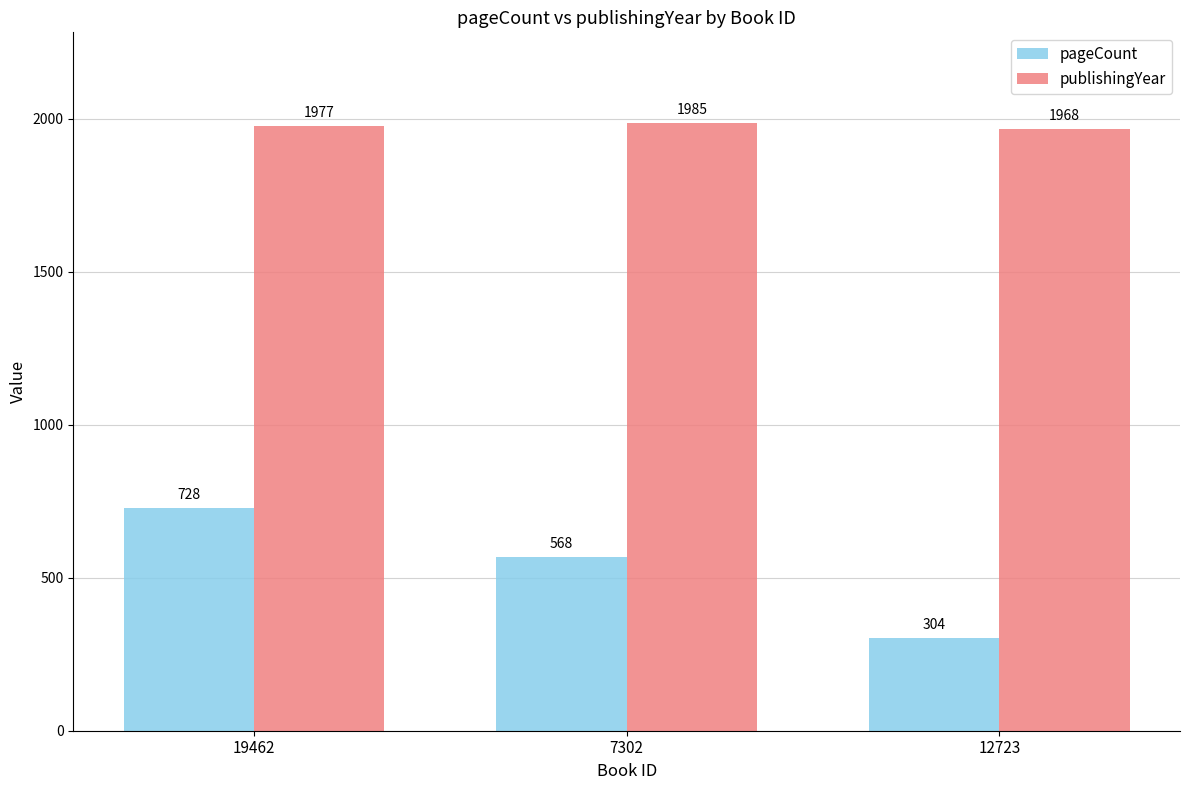

Is the value of pageCount at 12723 greater than the value of publishingYear at 19462?

No